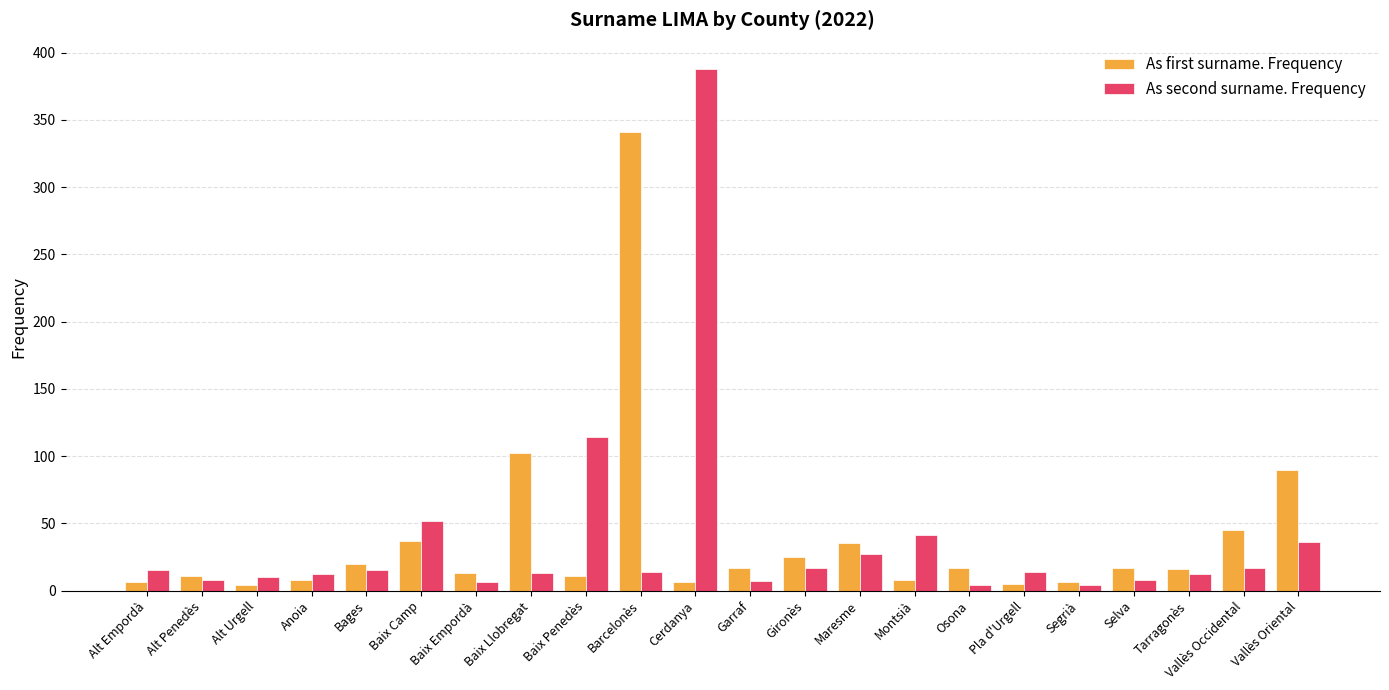

What is the value of the As first surname. Frequency bar at the 20th from the left?

16